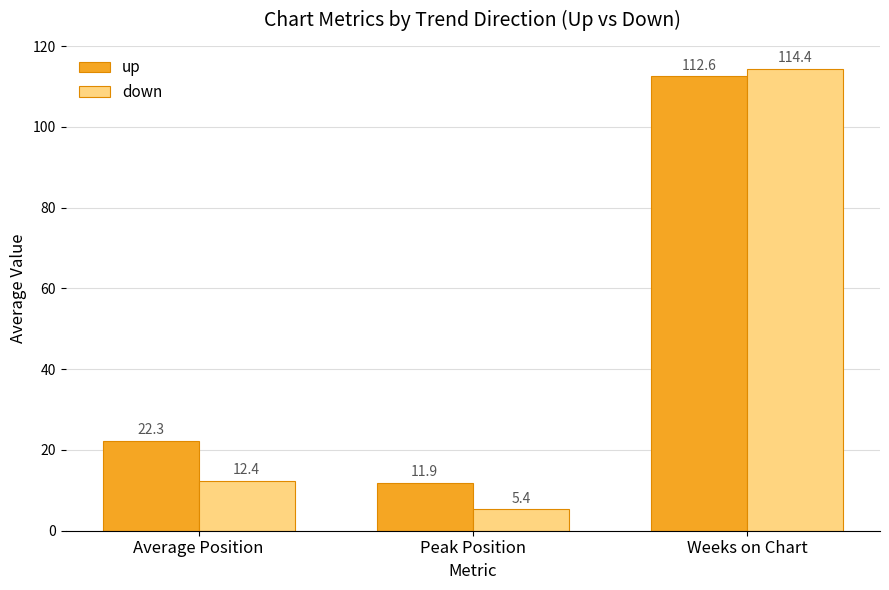

Where is down nearest to the value 59?

Average Position